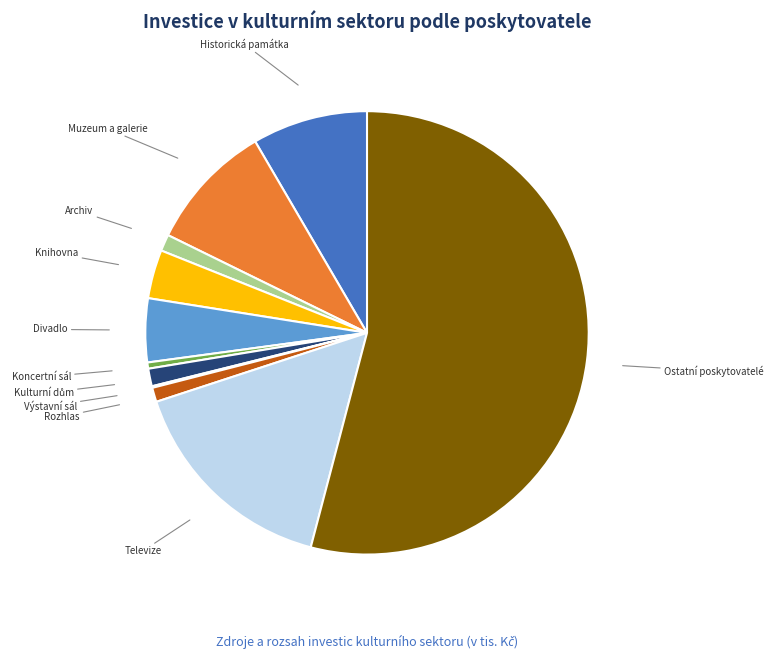

The Ostatní poskytovatelé slice represents 65% of the pie. True or false?

False